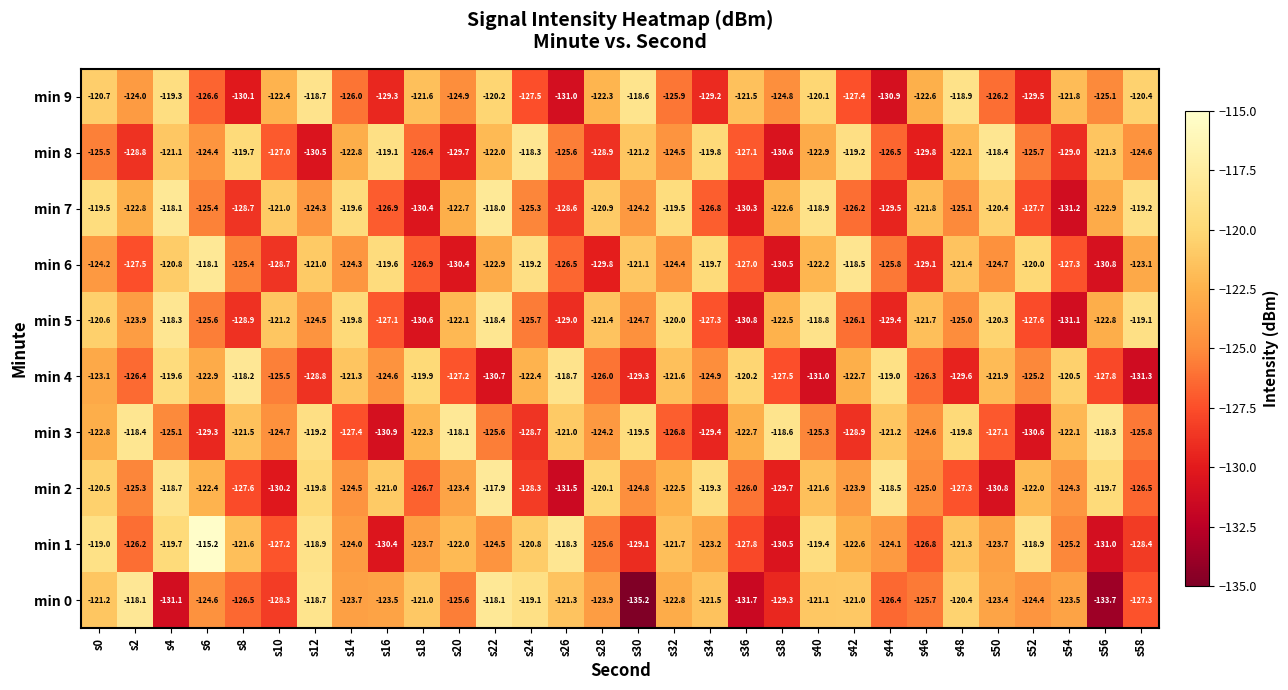

How many data points does each series have?

30